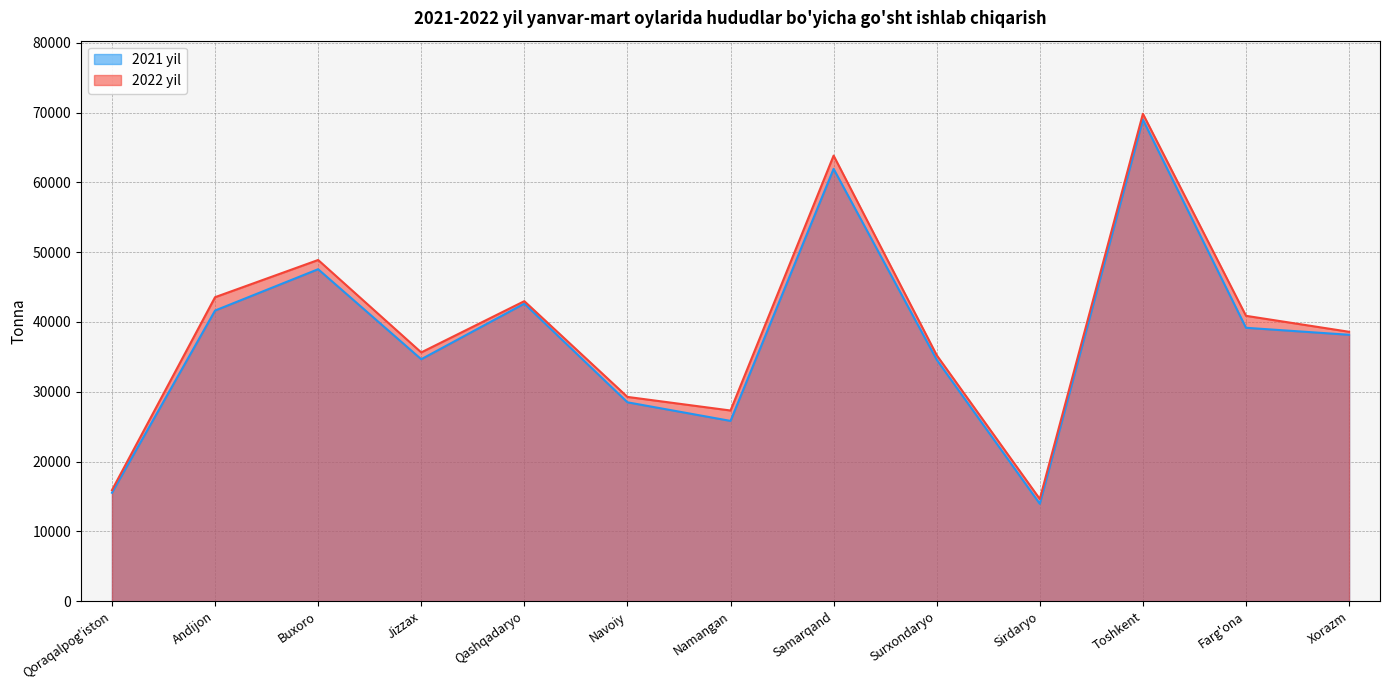

Reading left to right, transcribe all the data shown in this chart.

2021 yil: Qoraqalpog'iston=15537	Andijon=41641	Buxoro=47561	Jizzax=34664	Qashqadaryo=42634	Navoiy=28495	Namangan=25829	Samarqand=61939	Surxondaryo=34597	Sirdaryo=13957	Toshkent=68986	Farg'ona=39170	Xorazm=38168
2022 yil: Qoraqalpog'iston=15910	Andijon=43553	Buxoro=48884	Jizzax=35643	Qashqadaryo=42986	Navoiy=29267	Namangan=27319	Samarqand=63837	Surxondaryo=35244	Sirdaryo=14640	Toshkent=69829	Farg'ona=40884	Xorazm=38597